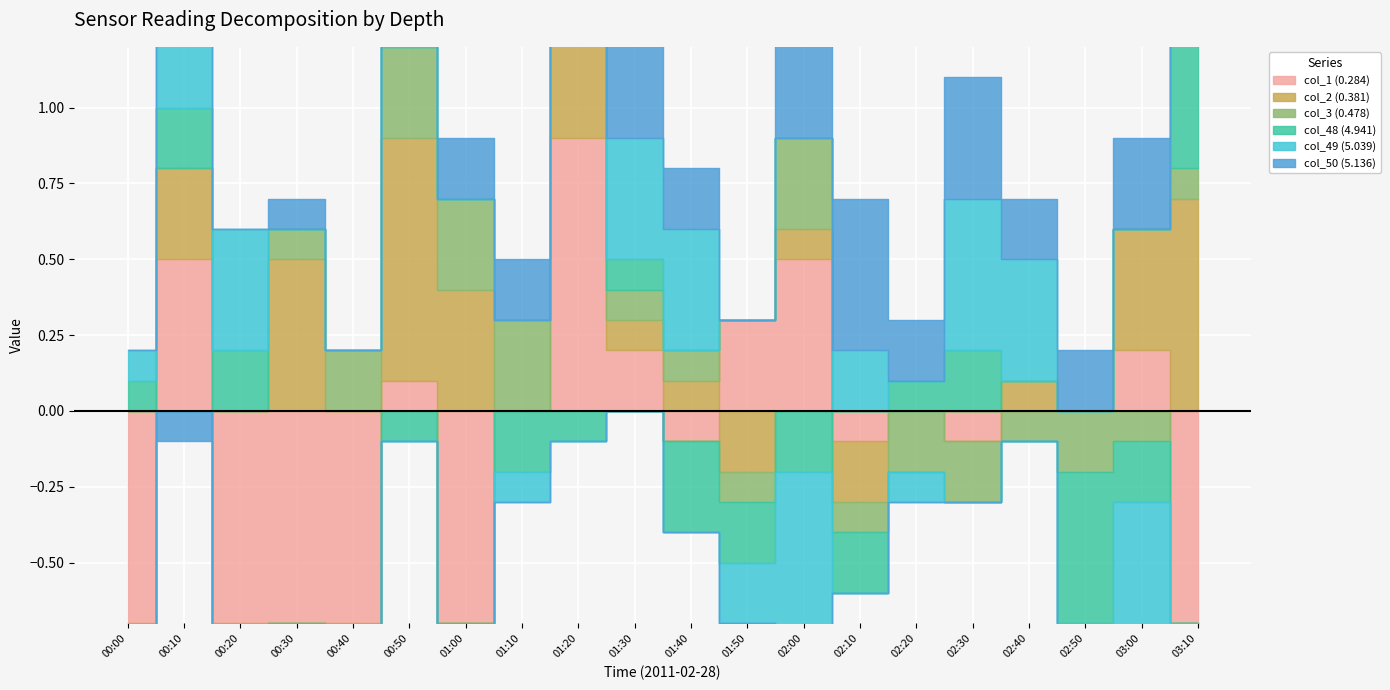

List the labels in order of col_3 (0.478) value, smallest first.

00:00, 02:20, 02:30, 02:50, 01:50, 02:10, 02:40, 03:00, 00:10, 00:20, 00:30, 01:30, 01:40, 03:10, 00:40, 00:50, 01:00, 01:10, 01:20, 02:00